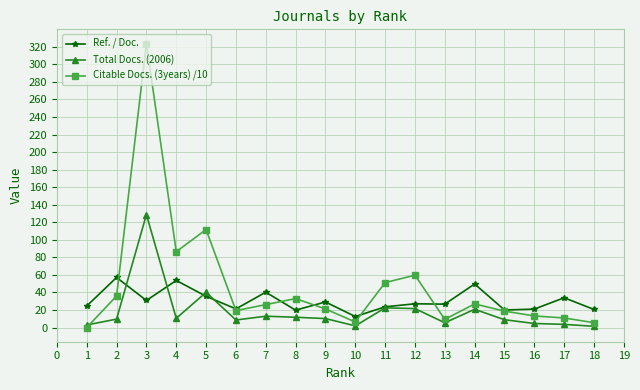

What is the sum of the Total Docs. (2006) values at 8 and 10?

13.6